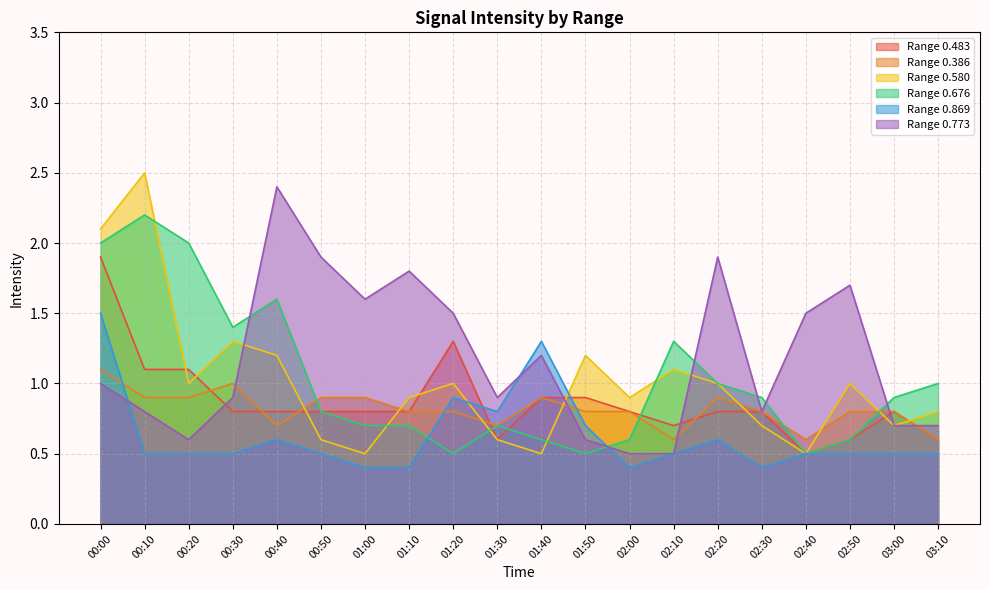

Reading left to right, list all the values displayed in this chart.

0.483: 00:00=1.9	00:10=1.1	00:20=1.1	00:30=0.8	00:40=0.8	00:50=0.8	01:00=0.8	01:10=0.8	01:20=1.3	01:30=0.6	01:40=0.9	01:50=0.9	02:00=0.8	02:10=0.7	02:20=0.8	02:30=0.8	02:40=0.5	02:50=0.6	03:00=0.8	03:10=0.6
0.386: 00:00=1.1	00:10=0.9	00:20=0.9	00:30=1.0	00:40=0.7	00:50=0.9	01:00=0.9	01:10=0.8	01:20=0.8	01:30=0.7	01:40=0.9	01:50=0.8	02:00=0.8	02:10=0.6	02:20=0.9	02:30=0.8	02:40=0.6	02:50=0.8	03:00=0.8	03:10=0.6
0.580: 00:00=2.1	00:10=2.5	00:20=1.0	00:30=1.3	00:40=1.2	00:50=0.6	01:00=0.5	01:10=0.9	01:20=1.0	01:30=0.6	01:40=0.5	01:50=1.2	02:00=0.9	02:10=1.1	02:20=1.0	02:30=0.7	02:40=0.5	02:50=1.0	03:00=0.7	03:10=0.8
0.676: 00:00=2.0	00:10=2.2	00:20=2.0	00:30=1.4	00:40=1.6	00:50=0.8	01:00=0.7	01:10=0.7	01:20=0.5	01:30=0.7	01:40=0.6	01:50=0.5	02:00=0.6	02:10=1.3	02:20=1.0	02:30=0.9	02:40=0.5	02:50=0.6	03:00=0.9	03:10=1.0
0.869: 00:00=1.5	00:10=0.5	00:20=0.5	00:30=0.5	00:40=0.6	00:50=0.5	01:00=0.4	01:10=0.4	01:20=0.9	01:30=0.8	01:40=1.3	01:50=0.7	02:00=0.4	02:10=0.5	02:20=0.6	02:30=0.4	02:40=0.5	02:50=0.5	03:00=0.5	03:10=0.5
0.773: 00:00=1.0	00:10=0.8	00:20=0.6	00:30=0.9	00:40=2.4	00:50=1.9	01:00=1.6	01:10=1.8	01:20=1.5	01:30=0.9	01:40=1.2	01:50=0.6	02:00=0.5	02:10=0.5	02:20=1.9	02:30=0.8	02:40=1.5	02:50=1.7	03:00=0.7	03:10=0.7